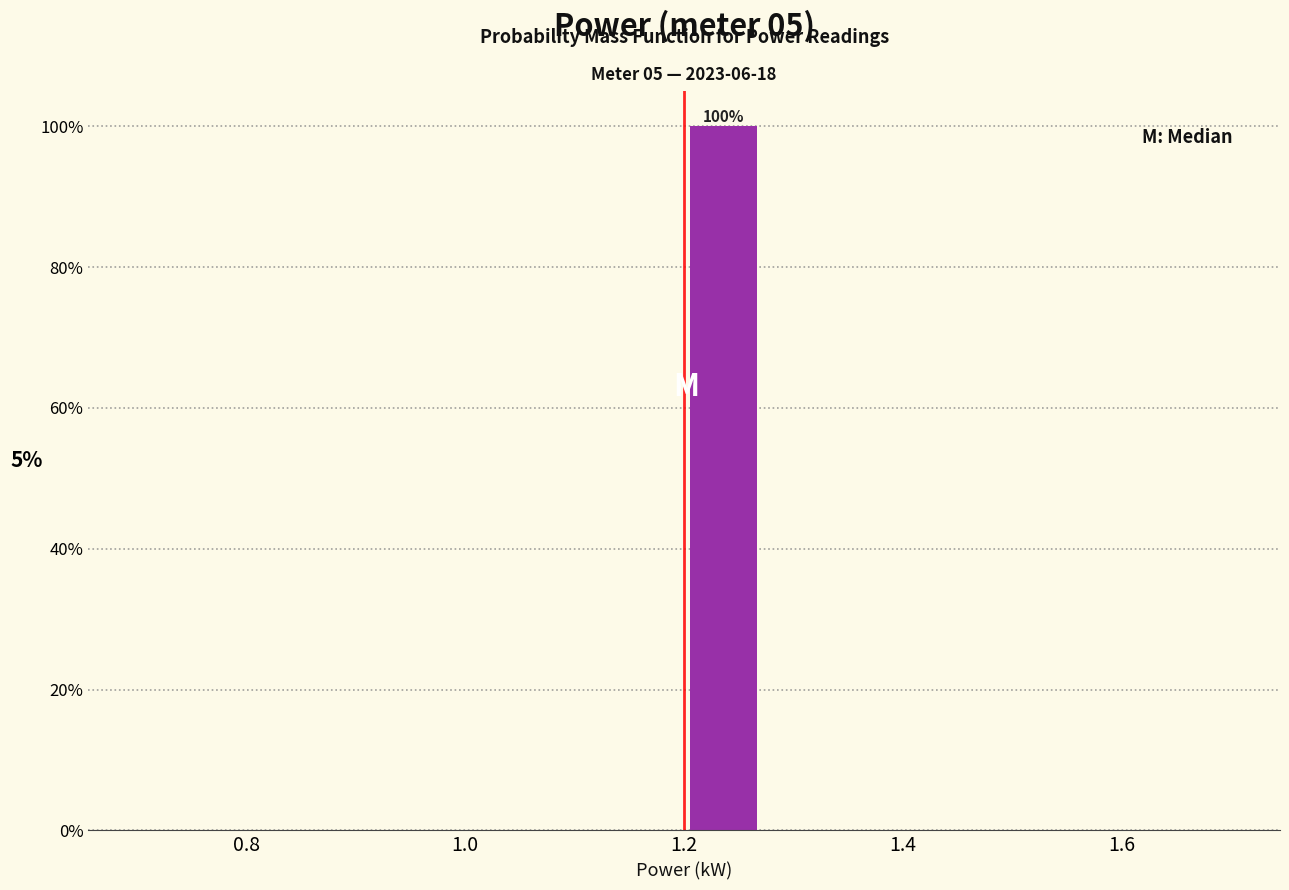

Around what value on the x-axis is the tallest bar? Give the approximate position of its centre, as read against the axis.

1.24